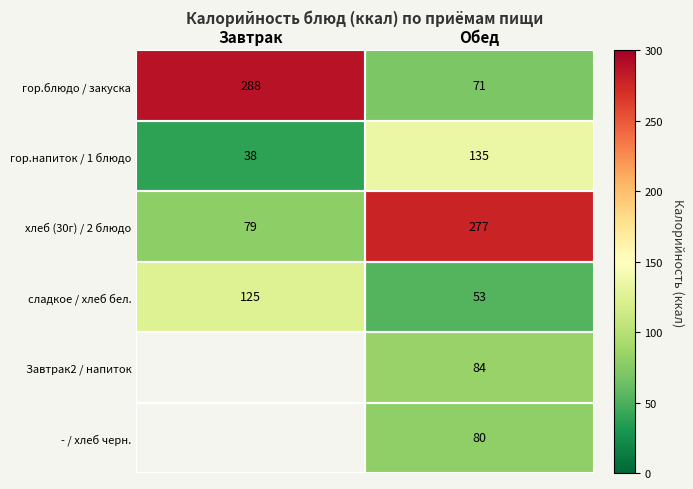

At how many categories does at least one series exceed 96?

2